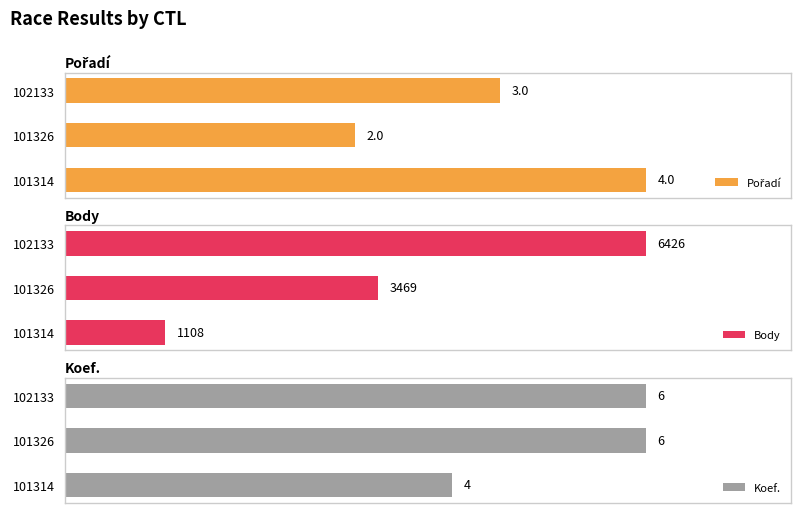

Rank the categories by Body value from lowest to highest.

101314, 101326, 102133